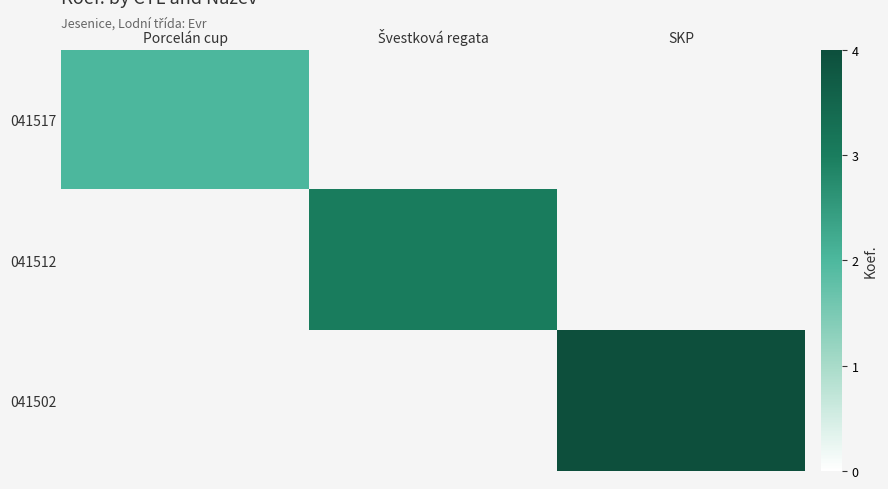

At how many categories does at least one series exceed 3?

1